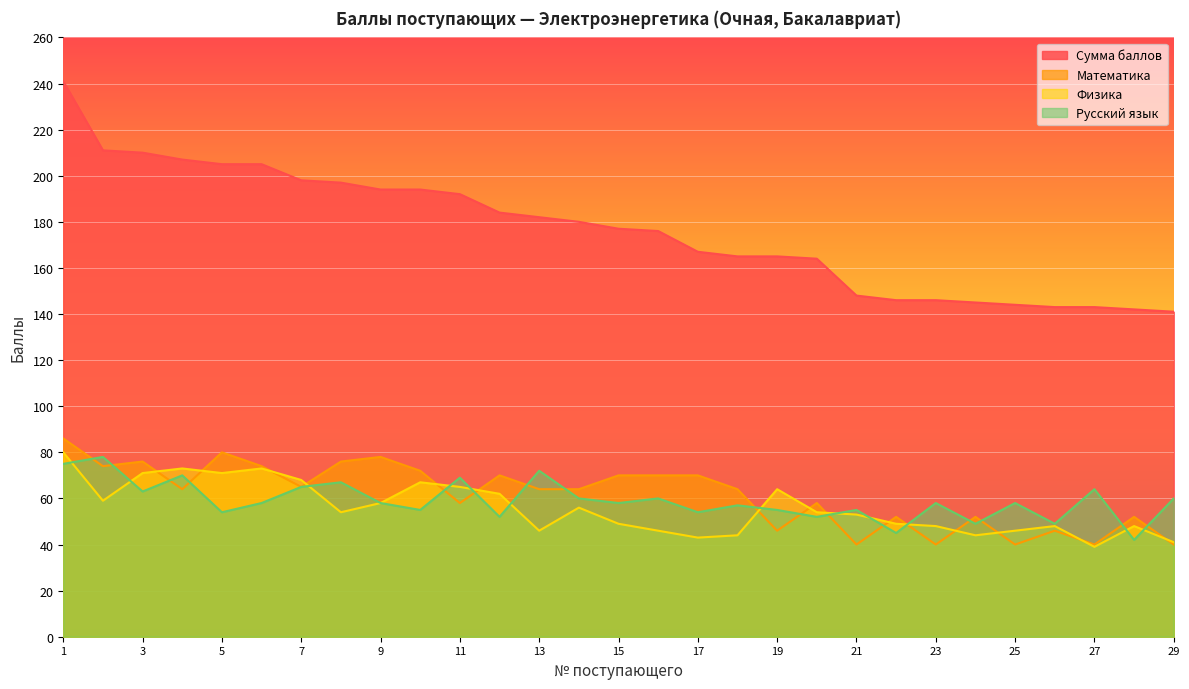

What is the sum of the Математика values at 20 and 26?

104